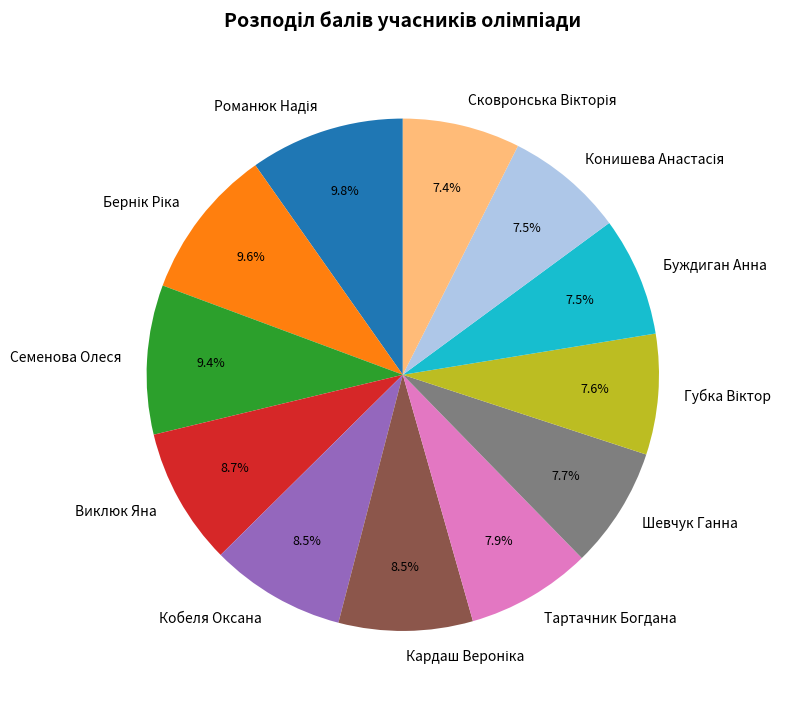

How many slices are in this pie chart?

12